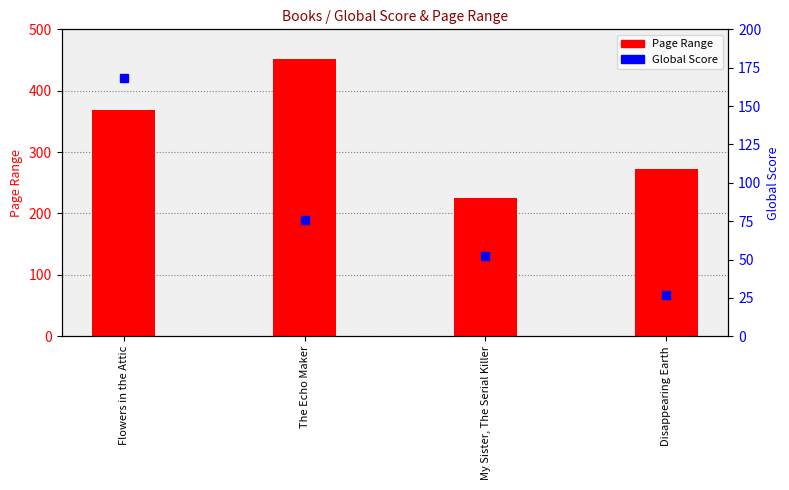

Reading left to right, what are all the values shown in this chart?

Page Range: Flowers in the Attic=368	The Echo Maker=451	My Sister, The Serial Killer=226	Disappearing Earth=272
Global Score: Flowers in the Attic=168	The Echo Maker=76	My Sister, The Serial Killer=52	Disappearing Earth=27